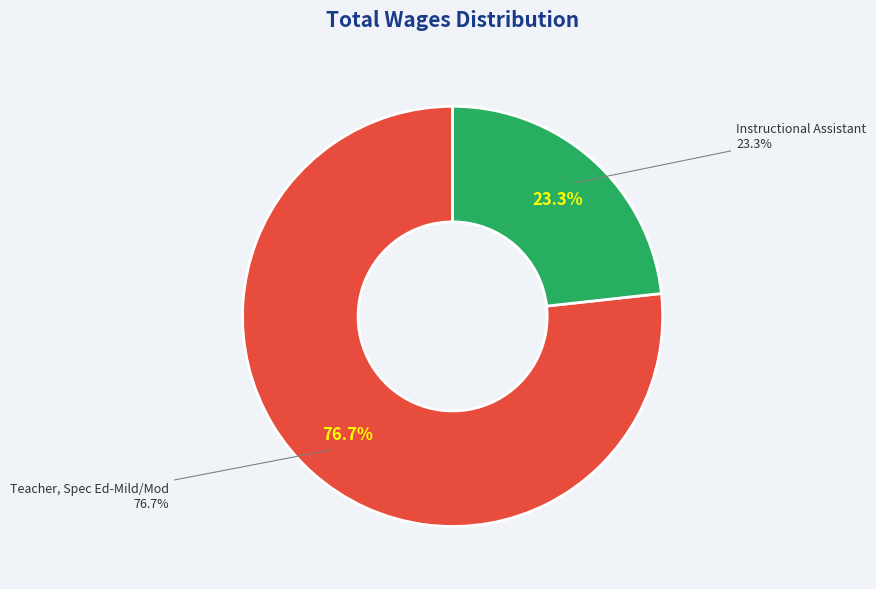

To the nearest percent, what is the difference between the Instructional Assistant and Teacher, Spec Ed-Mild/Mod slice percentages?

53%